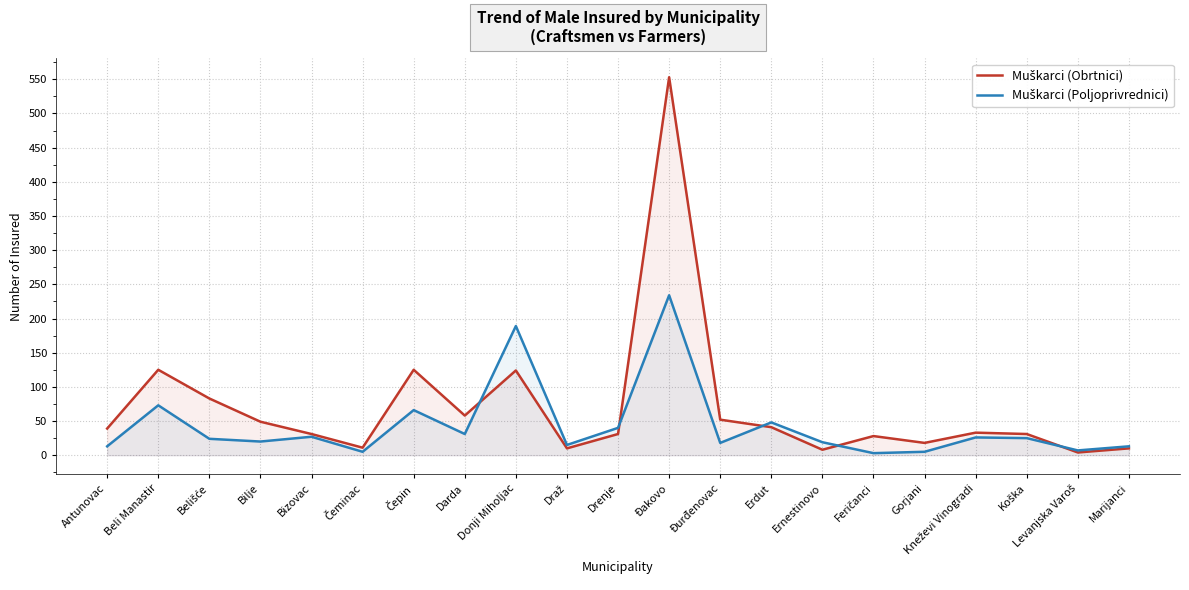

What is the sum of all Muškarci (Obrtnici) values?

1464